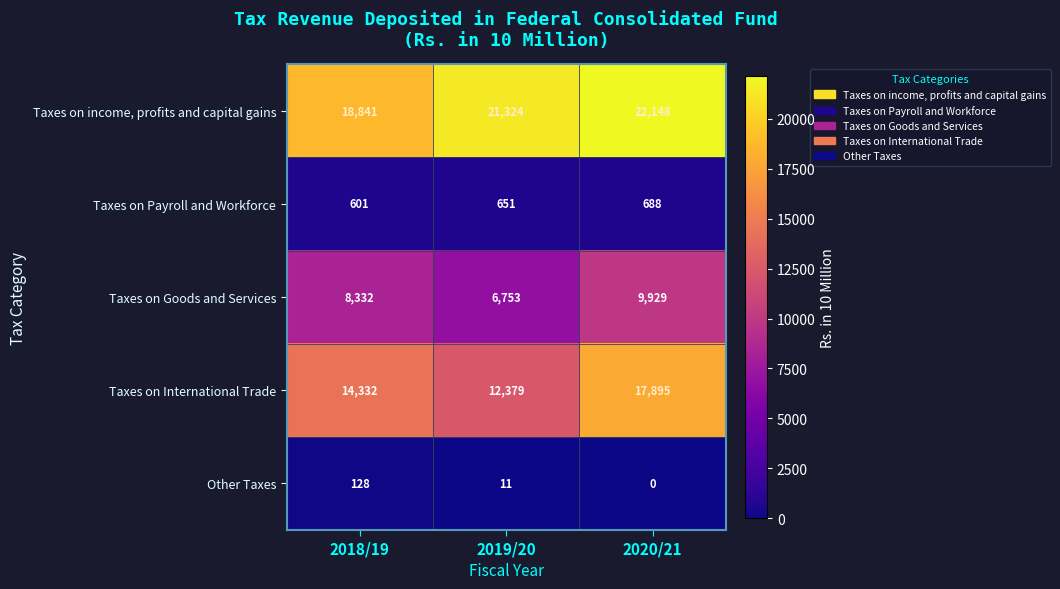

Reading left to right, list all the values displayed in this chart.

Taxes on income, profits and capital gains: 2018/19=18841	2019/20=21324	2020/21=22148
Taxes on Payroll and Workforce: 2018/19=601	2019/20=651	2020/21=688
Taxes on Goods and Services: 2018/19=8332	2019/20=6753	2020/21=9929
Taxes on International Trade: 2018/19=14332	2019/20=12379	2020/21=17895
Other Taxes: 2018/19=128	2019/20=11	2020/21=0